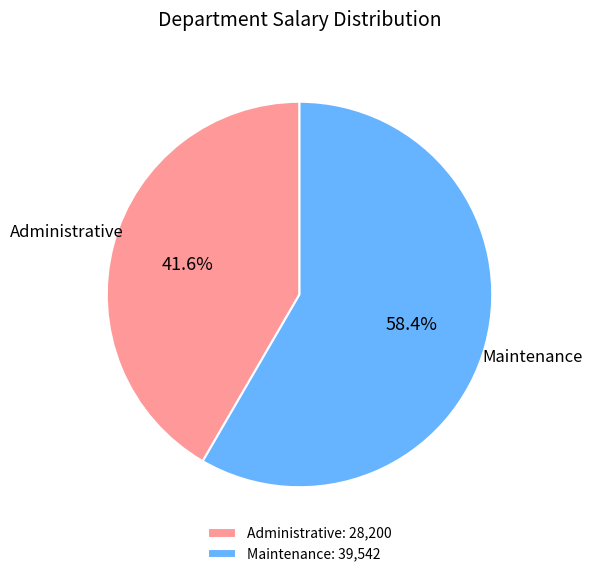

What is the ratio of the value at Administrative to the value at Maintenance?

0.7